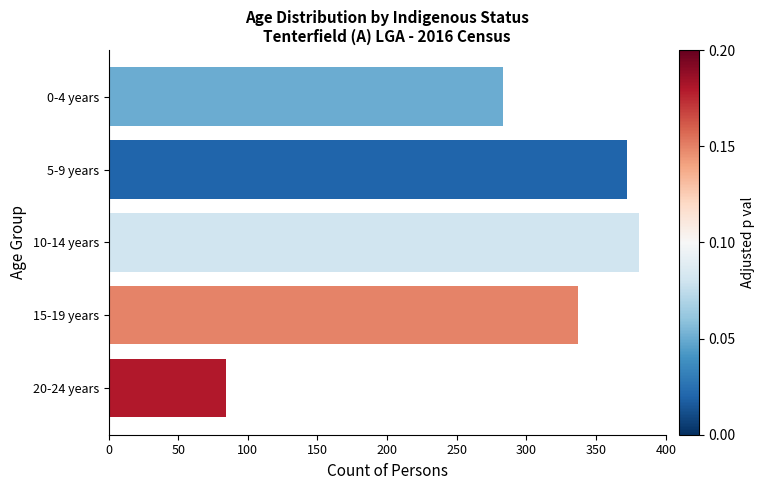

What is the average value?

291